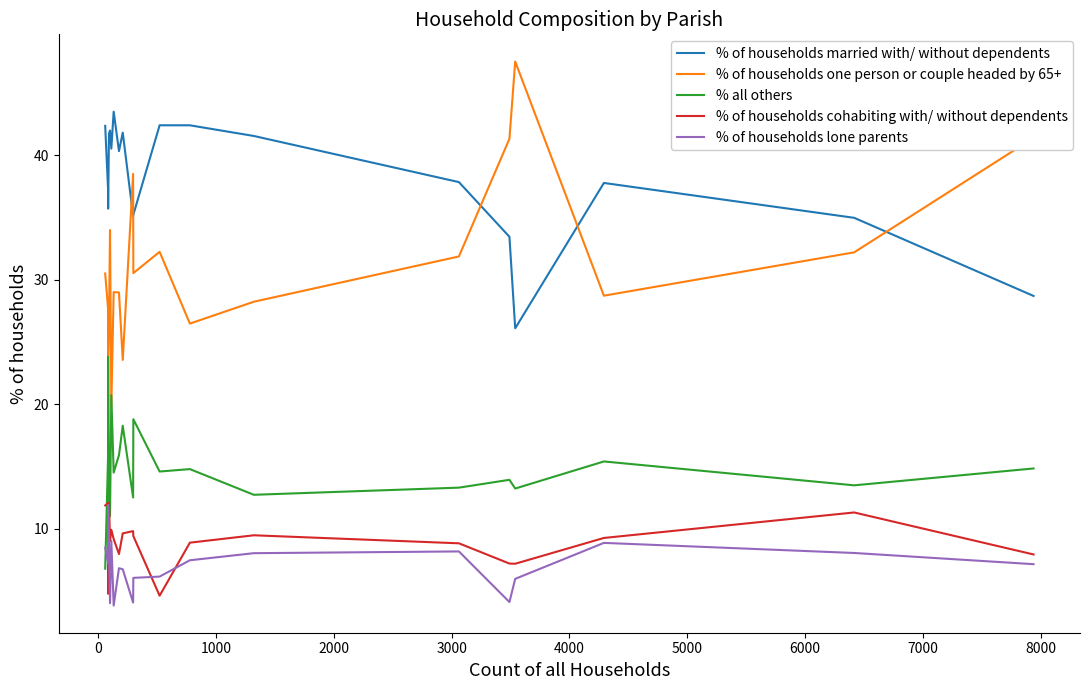

True or false: % of households lone parents and % of households one person or couple headed by 65+ cross at least once.

False